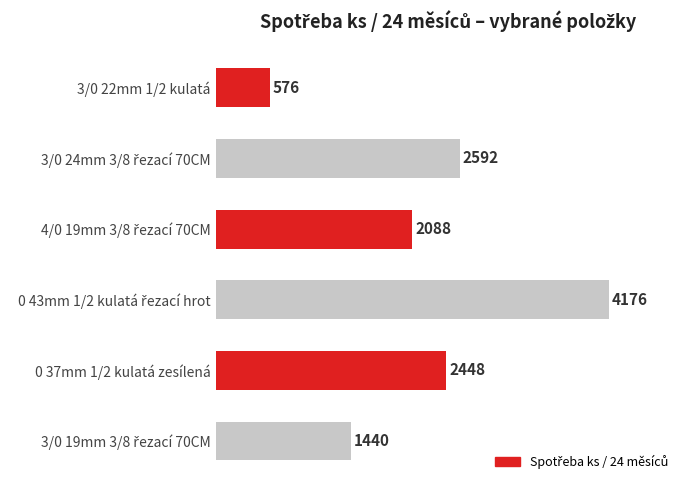

Does the chart contain any negative values?

No